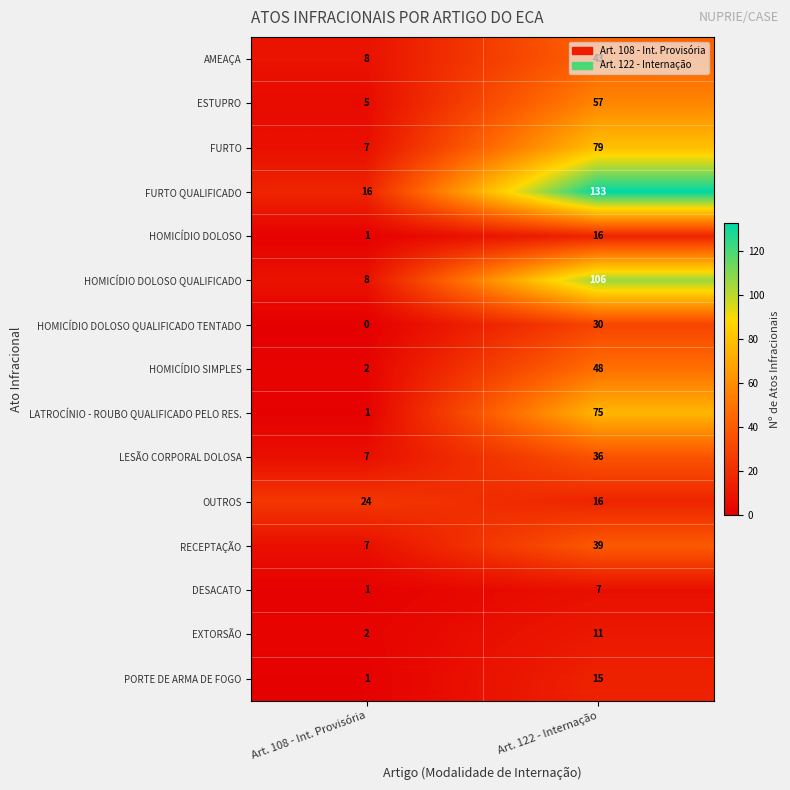

True or false: ESTUPRO has a value of 9 at Art. 108 - Int. Provisória.

False